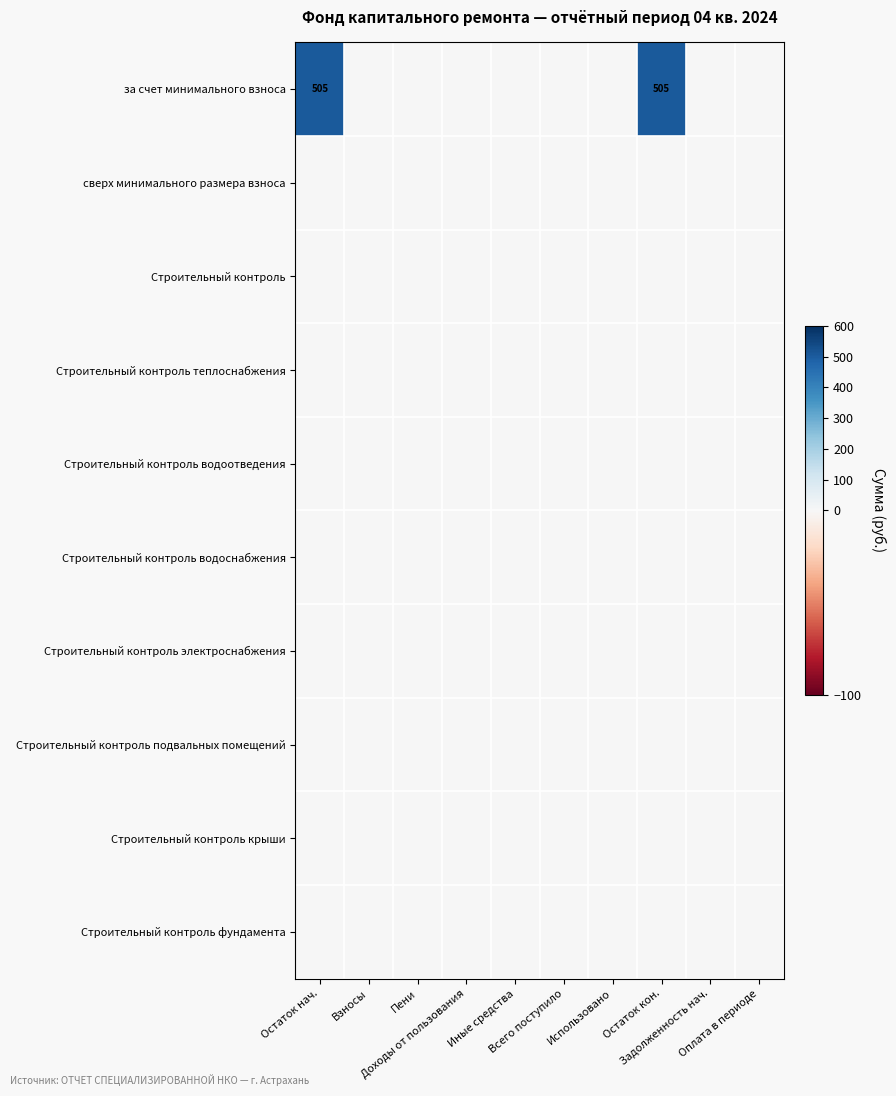

At which category is the sum across all series the highest?

Остаток нач.